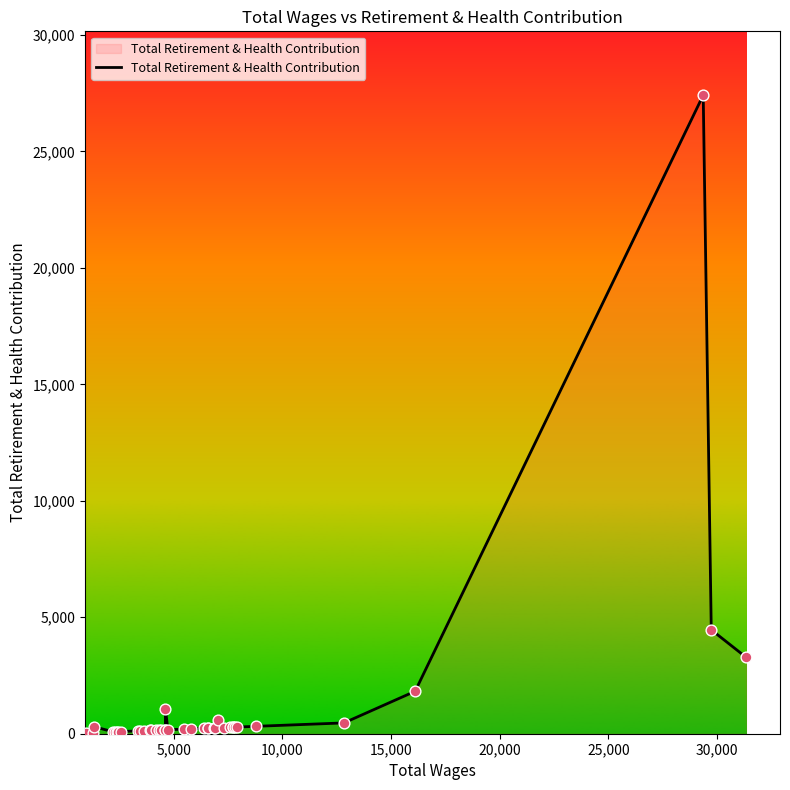

What is the difference between the maximum and minimum values?

27378